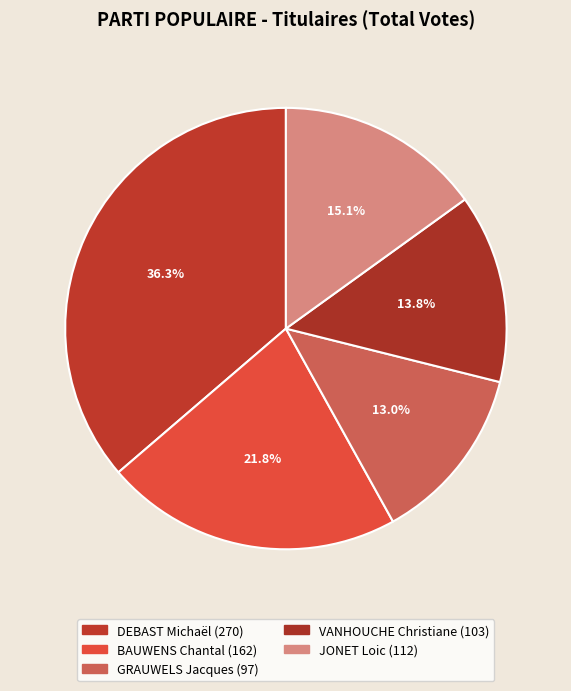

How many slices are in this pie chart?

5